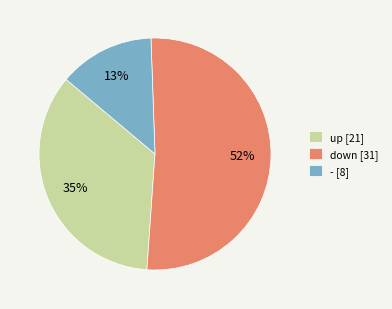

Which category has the smallest portion of the pie?

-